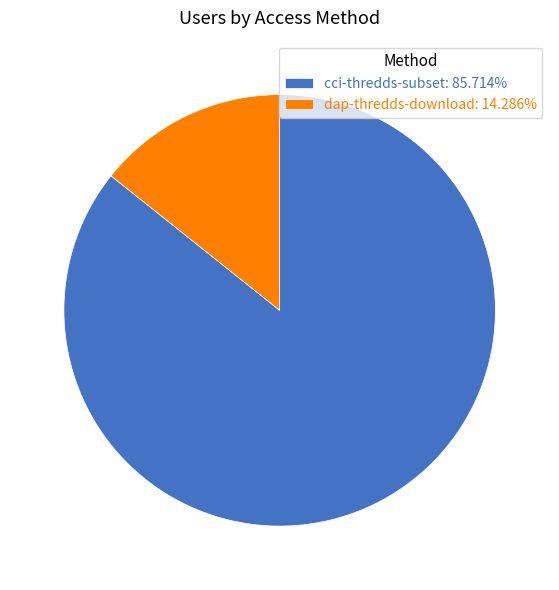

Approximately how many times larger is the value at dap-thredds-download compared to cci-thredds-subset?

0.2